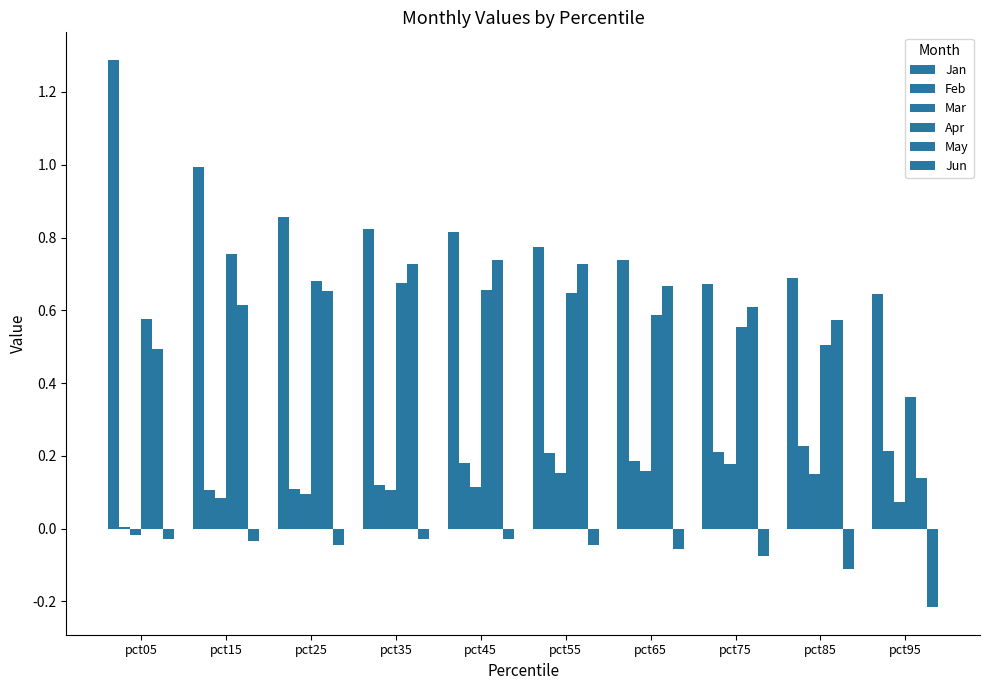

List the series in order of their peak value, highest first.

Jan, Apr, May, Feb, Mar, Jun